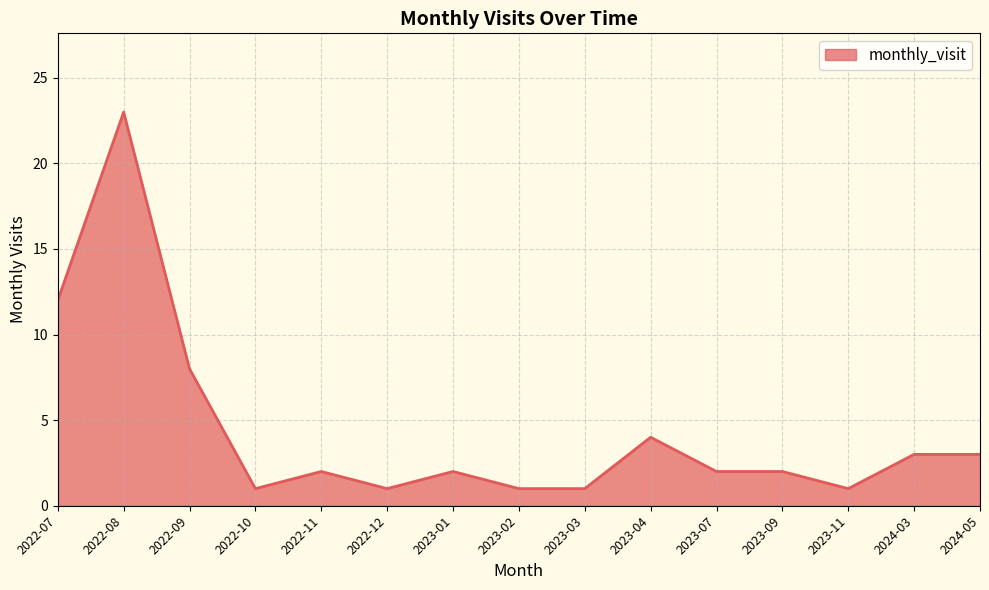

What is the greatest value displayed?

23